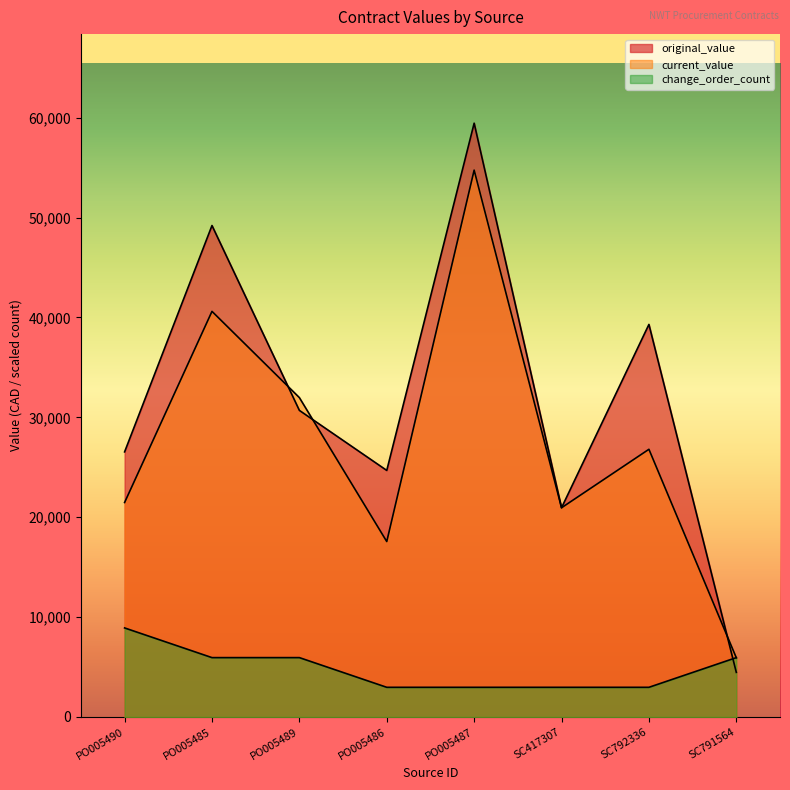

What is the label of the 6th point from the left?

SC417307